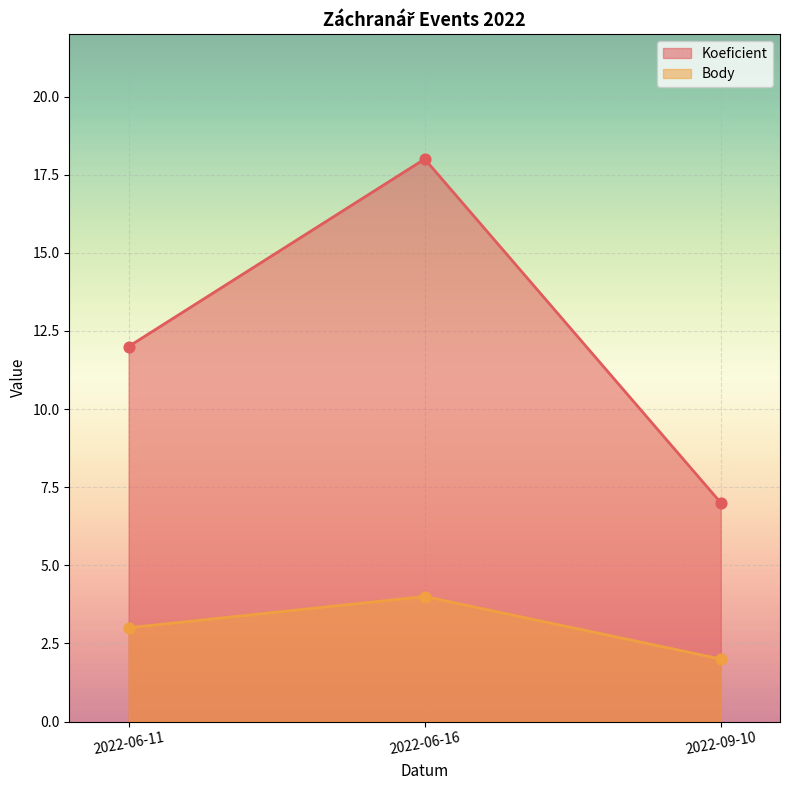

At how many categories does at least one series exceed 8?

2